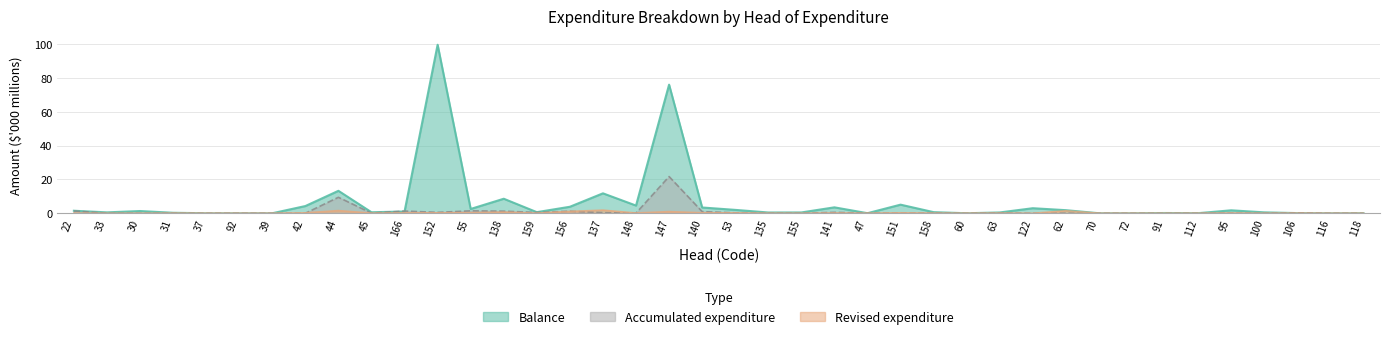

At which label does Balance reach its minimum?

116